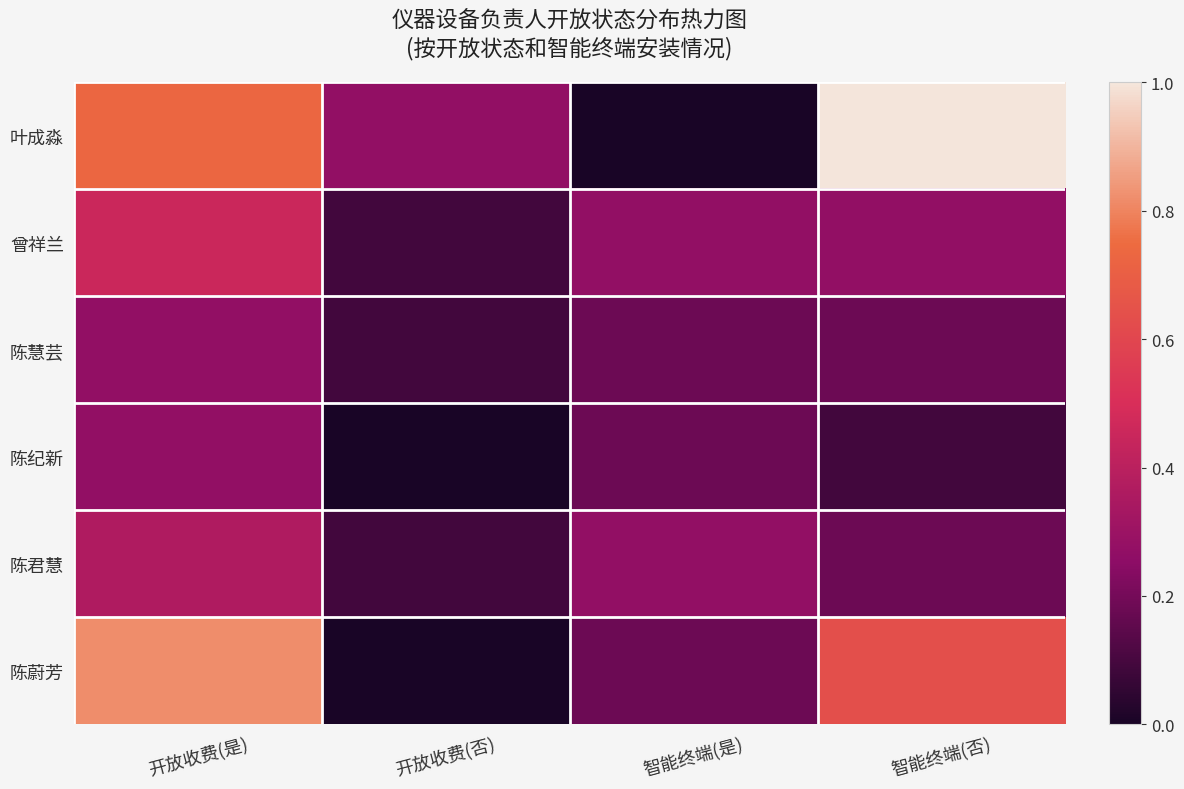

What is the greatest value displayed?

1.0